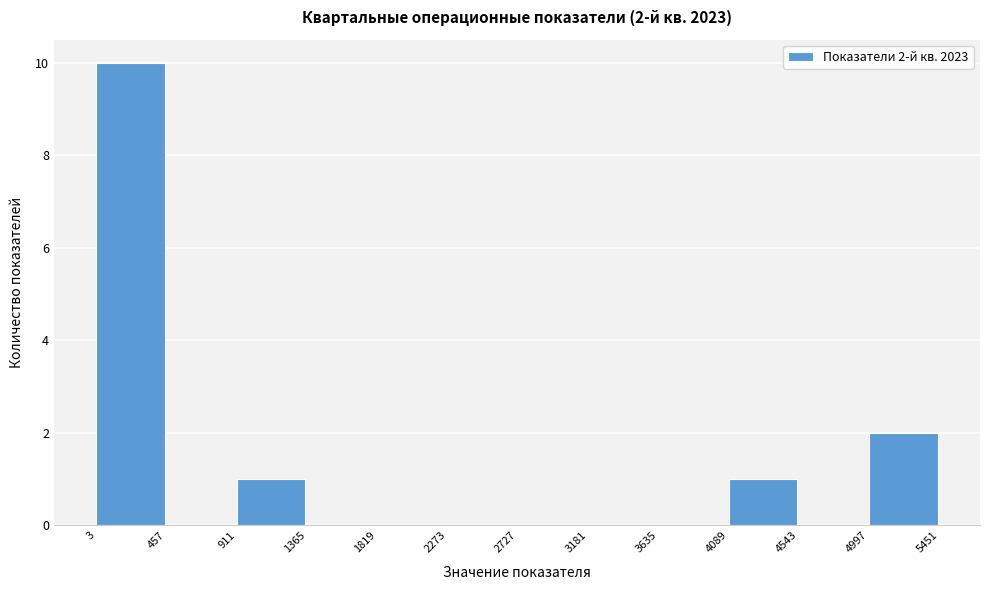

Which range on the x-axis has the tallest bar?

3 to 457